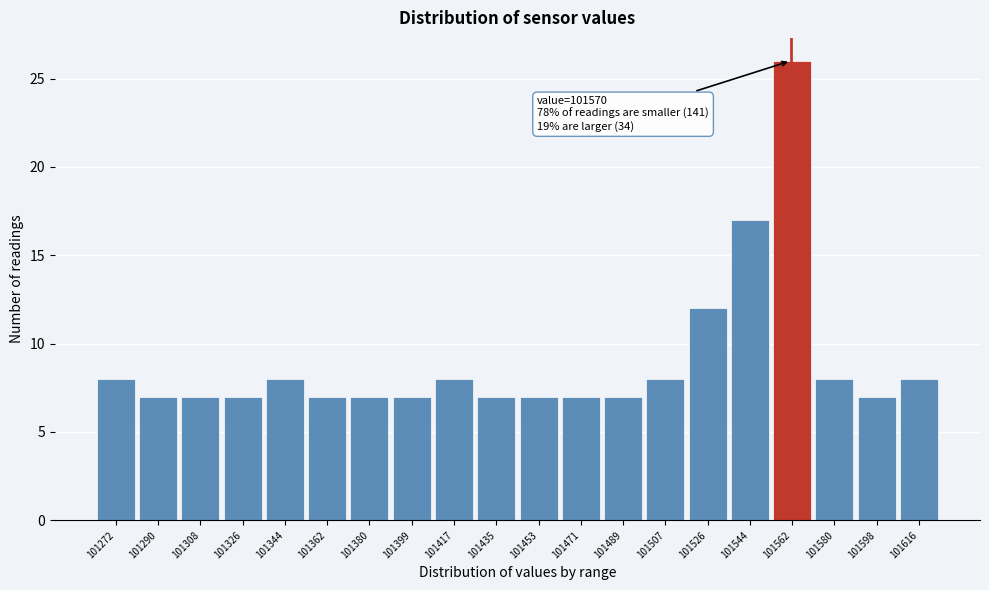

Reading right to left, extract all data points from this chart.

101616=8	101598=7	101580=8	101562=26	101544=17	101526=12	101507=8	101489=7	101471=7	101453=7	101435=7	101417=8	101399=7	101380=7	101362=7	101344=8	101326=7	101308=7	101290=7	101272=8